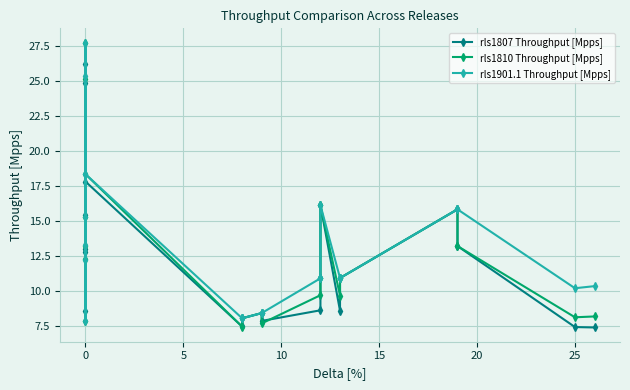

What is the average value of the rls1807 Throughput [Mpps] series?

12.5